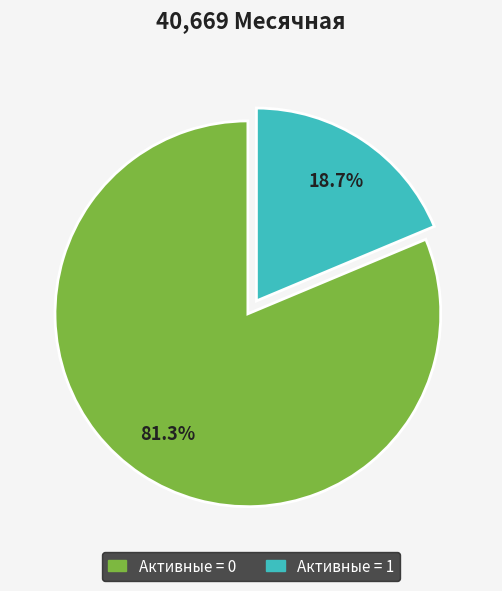

Is there a majority slice in this chart?

Yes